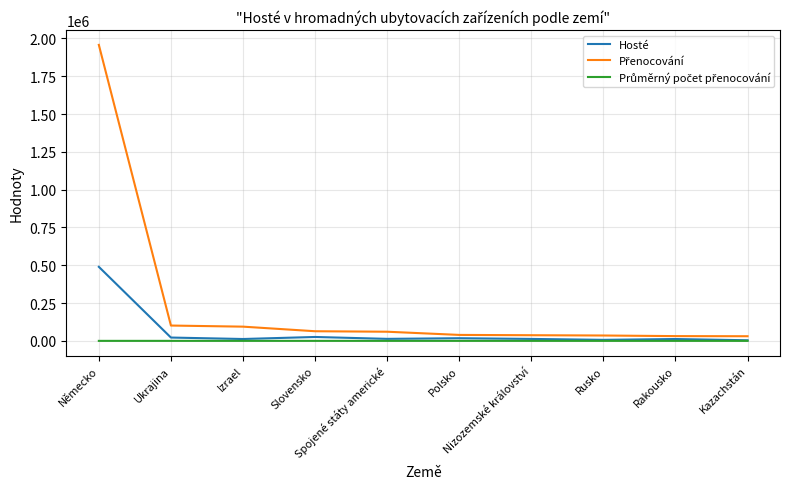

At Nizozemské království, list the series in order from smallest to largest.

Průměrný počet přenocování, Hosté, Přenocování